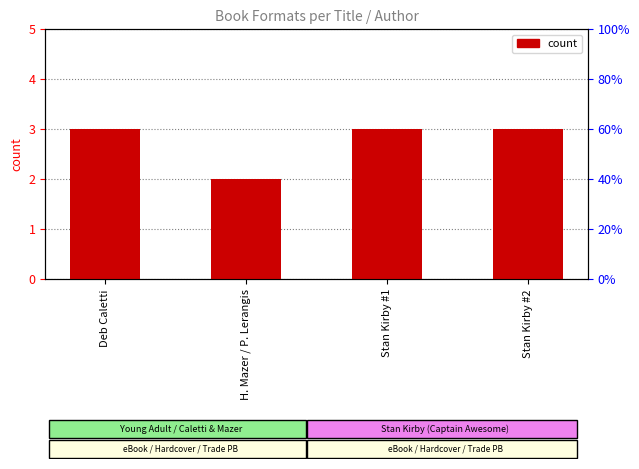

Where is the data nearest to the value 2?

H. Mazer / P. Lerangis